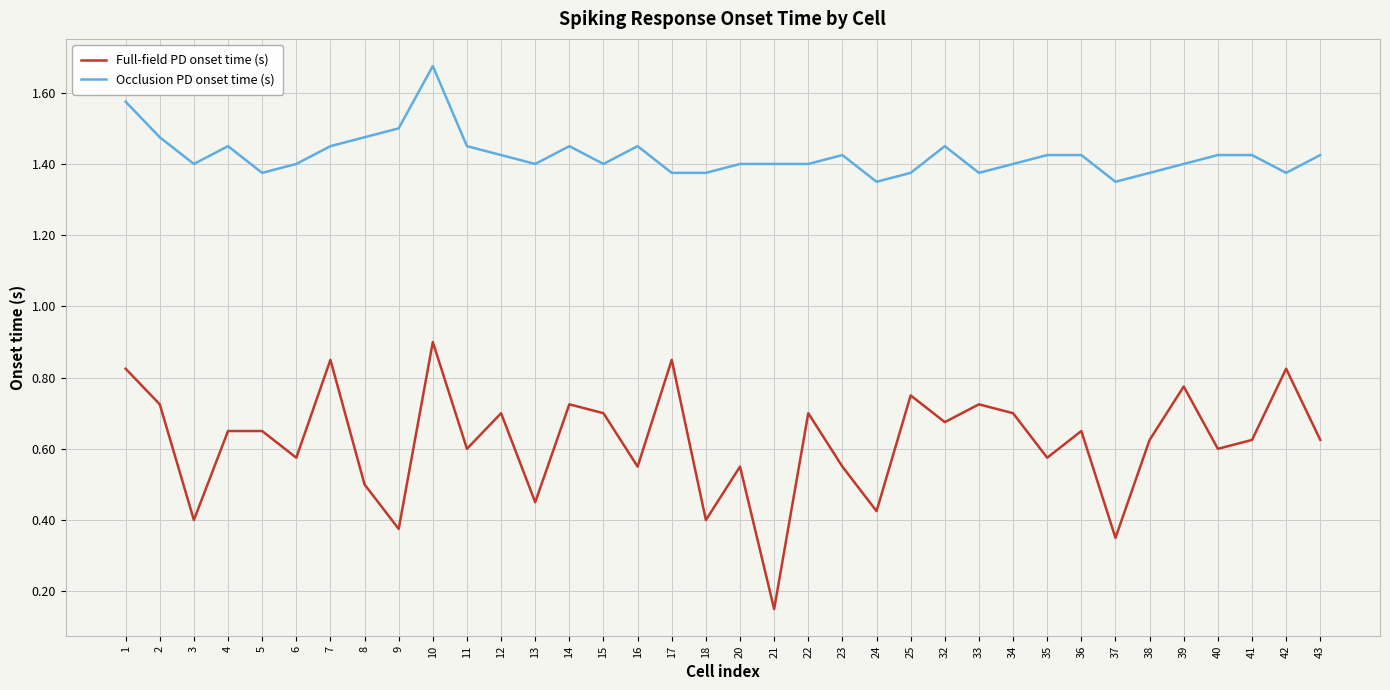

List the series in order of their peak value, highest first.

Occlusion PD onset time (s), Full-field PD onset time (s)